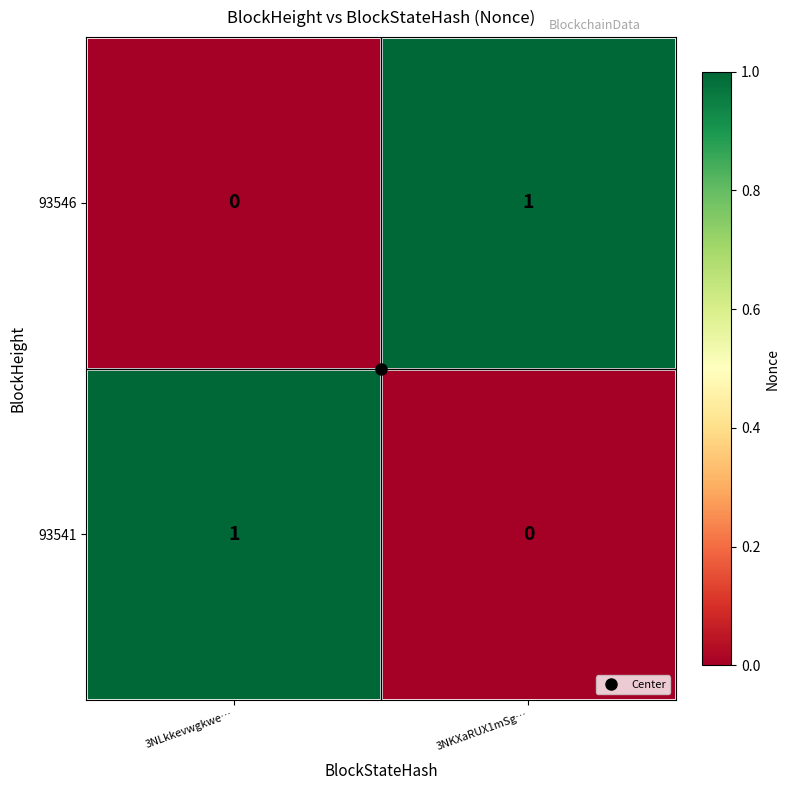

At which label does 93541 reach its peak?

3NLkkevwgkwe…